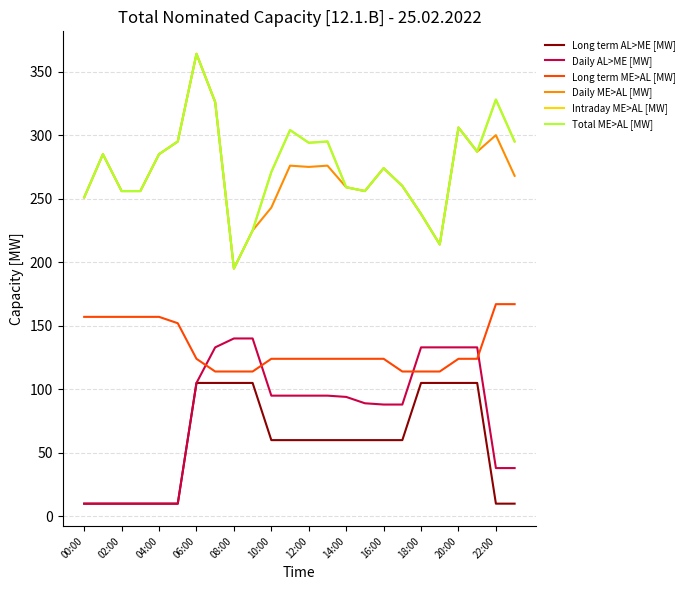

Is this an area chart (filled region under the line)?

No